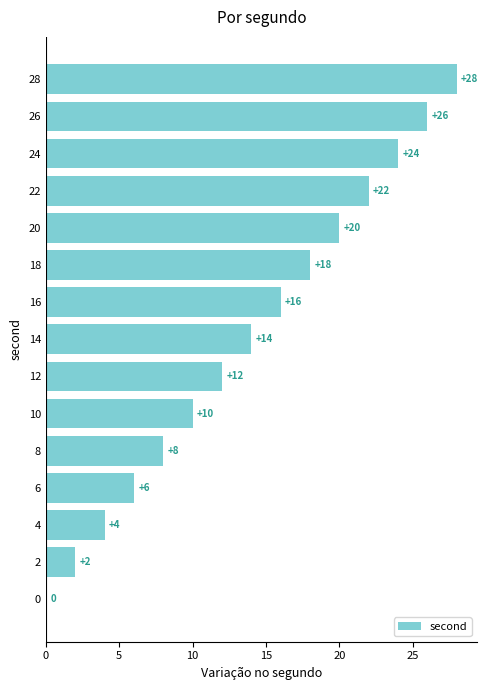

How many series are shown in this chart?

1